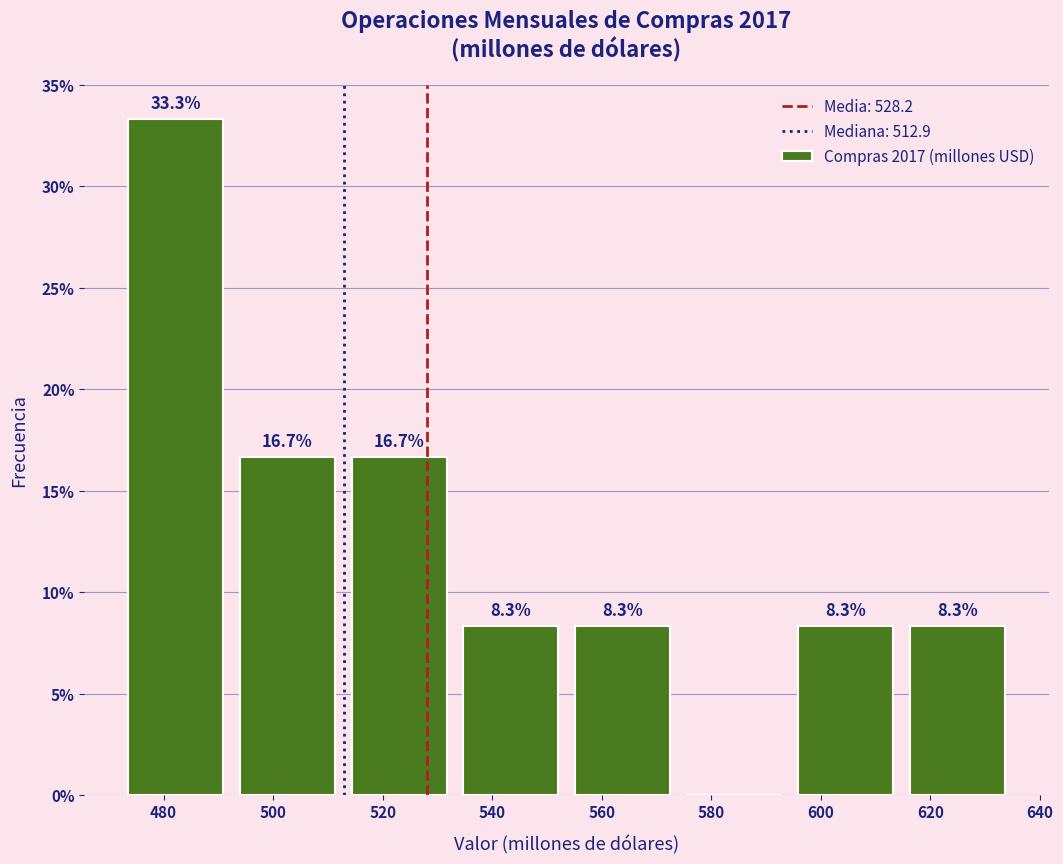

Over which range of the x-axis is the bar tallest?

472 to 492